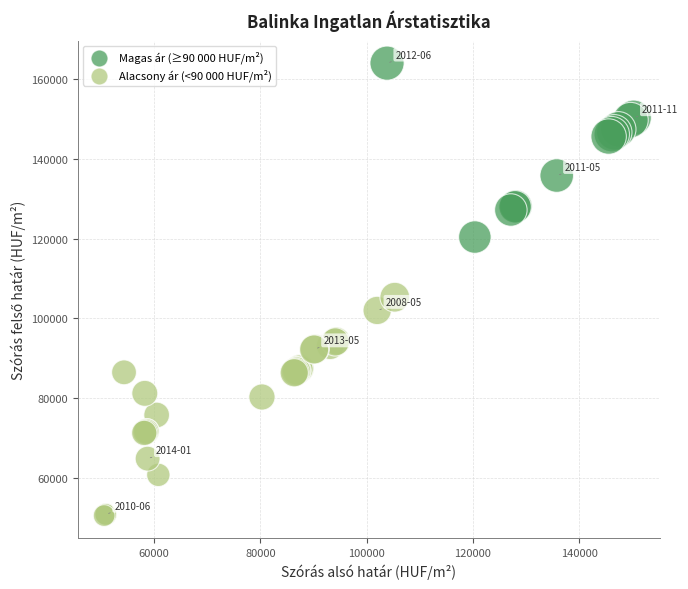

What Y value in the scatter plot is closest to 107278?

105311